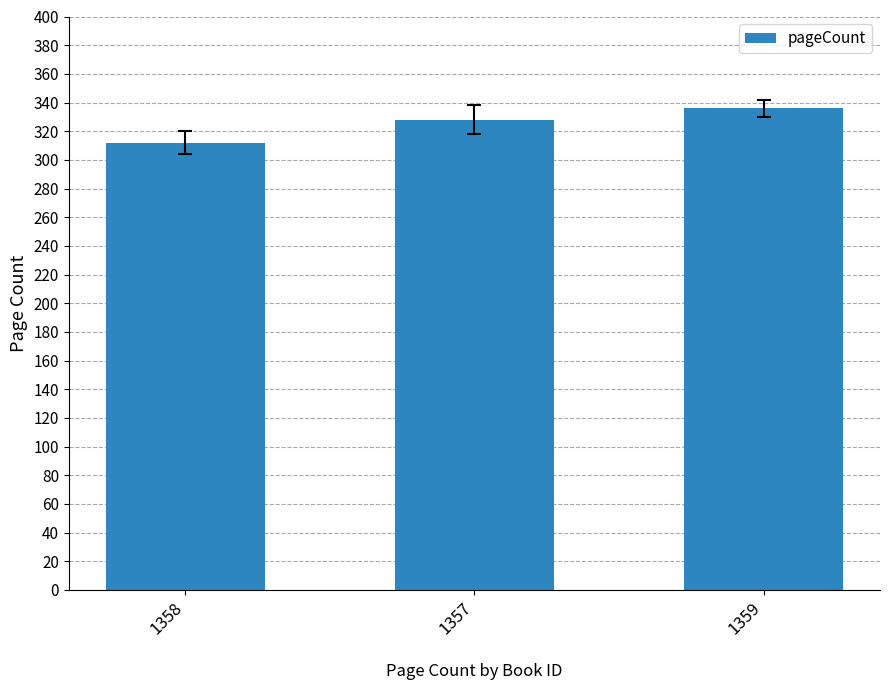

The chart shows a value of 336 at 1359. True or false?

True